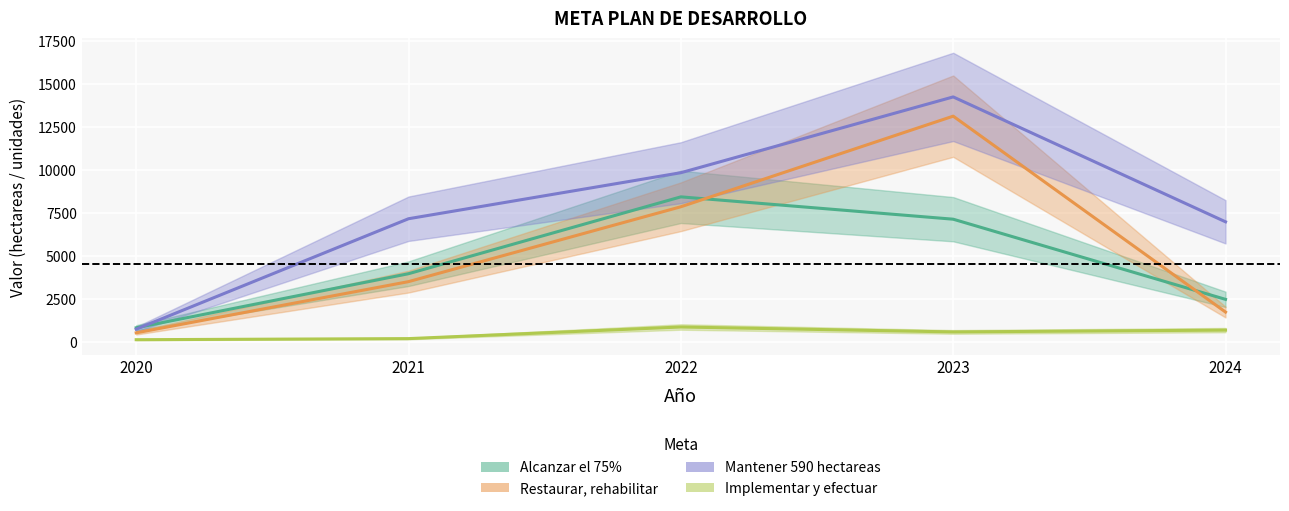

How many lines are shown in the chart?

4